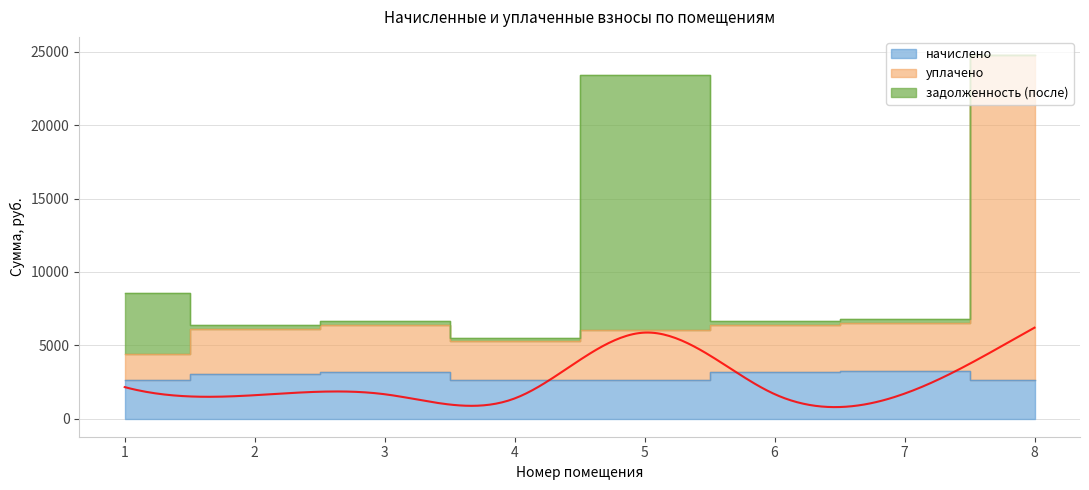

True or false: начислено and уплачено intersect in this chart.

False